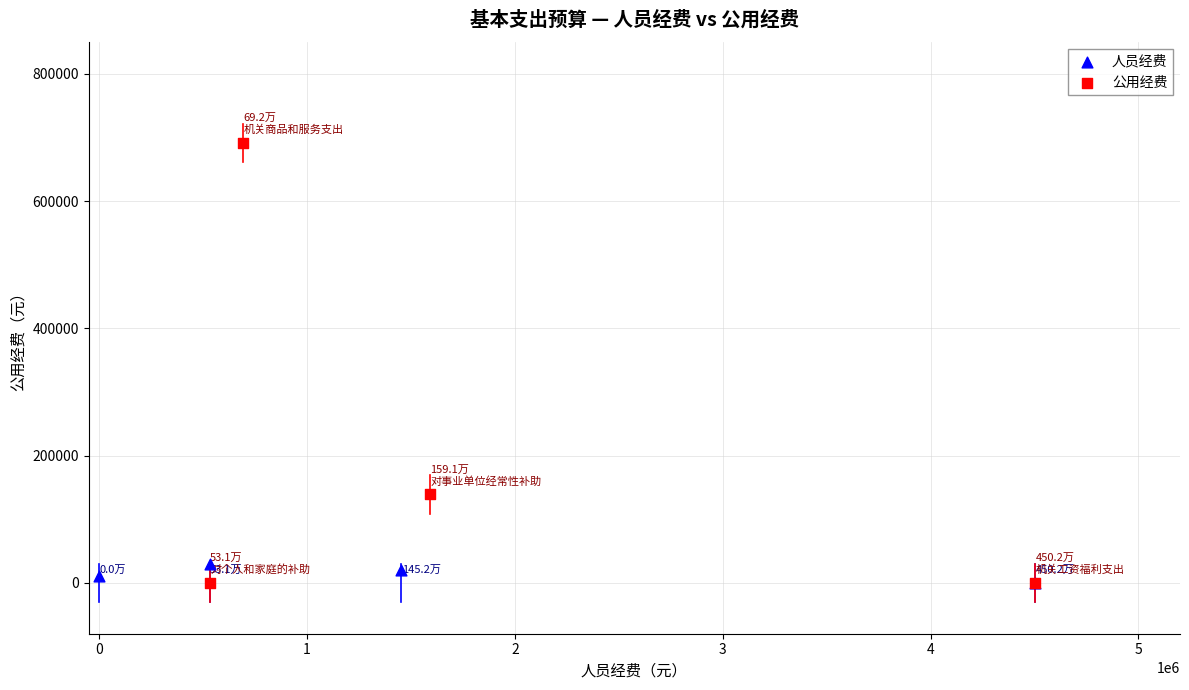

Which series reaches the maximum Y coordinate?

公用经费